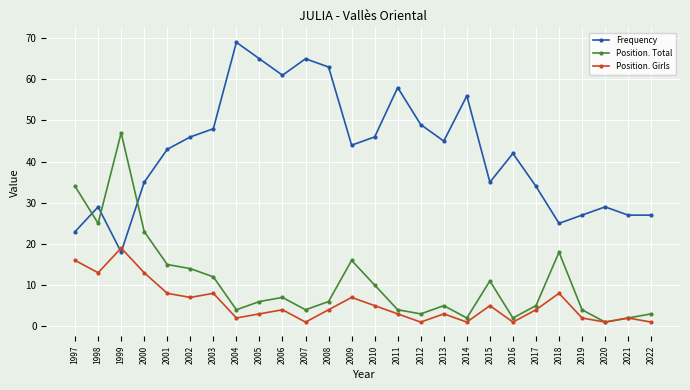

At which label does Frequency reach its minimum?

1999